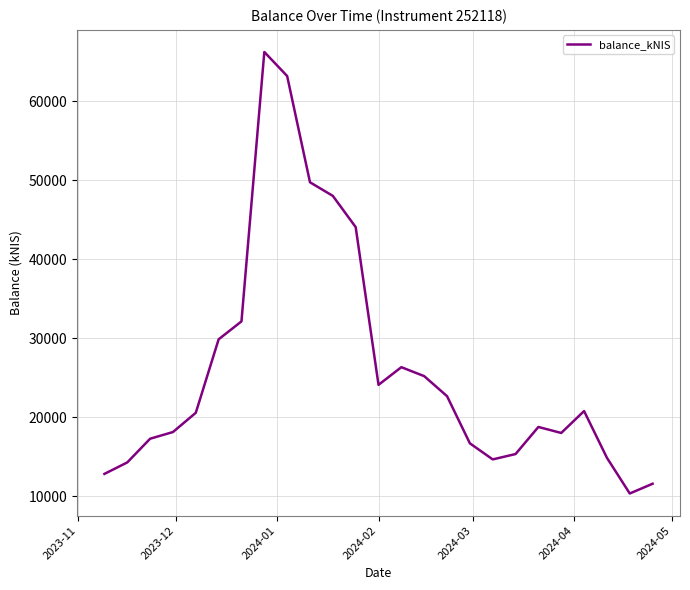

What is the maximum value shown in the chart?

66209.8